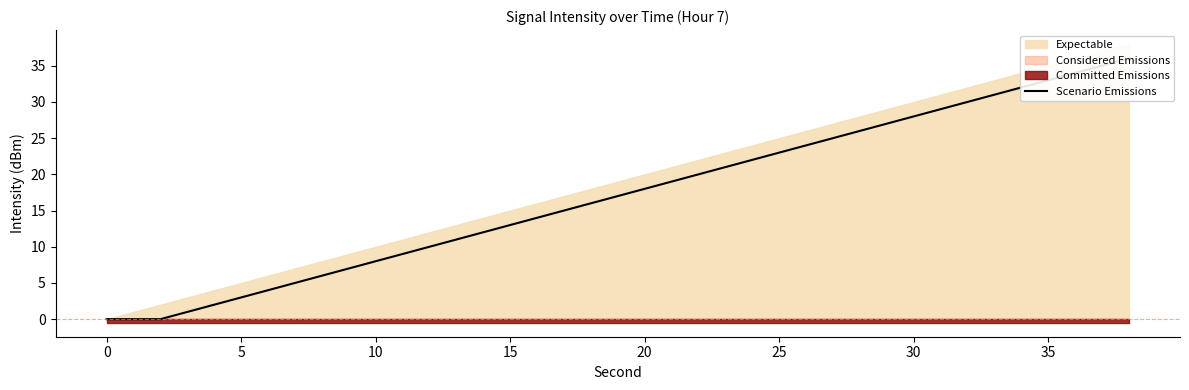

Does the chart have visible grid lines?

No